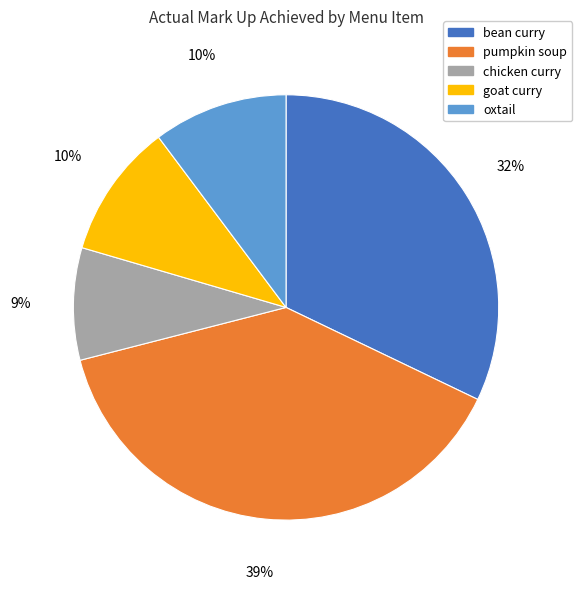

To the nearest percent, what is the combined percentage of bean curry and goat curry?

42%